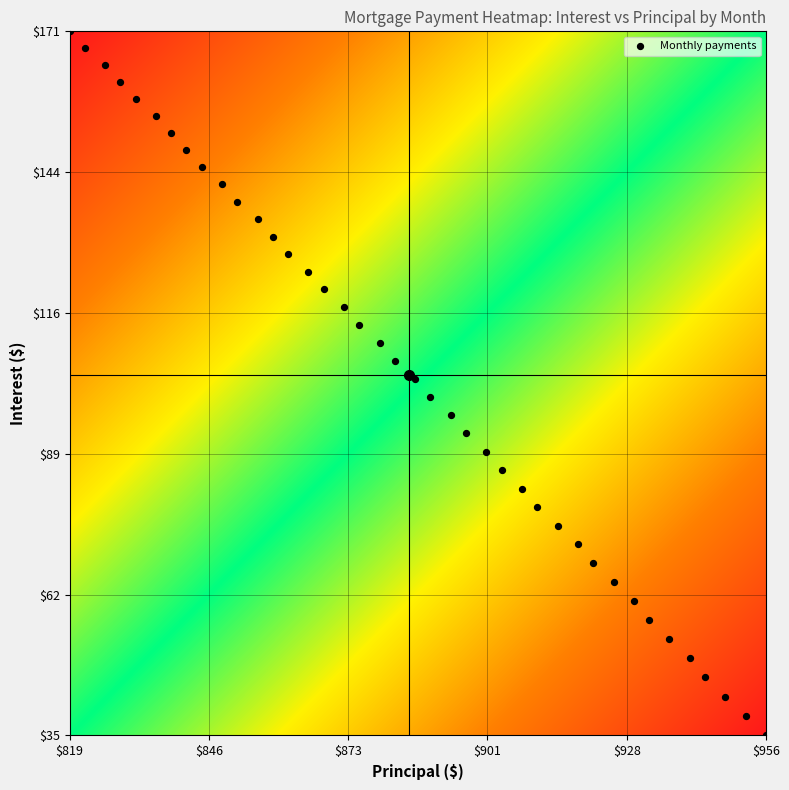

What is the range of Y values (max minus min)?

136.5